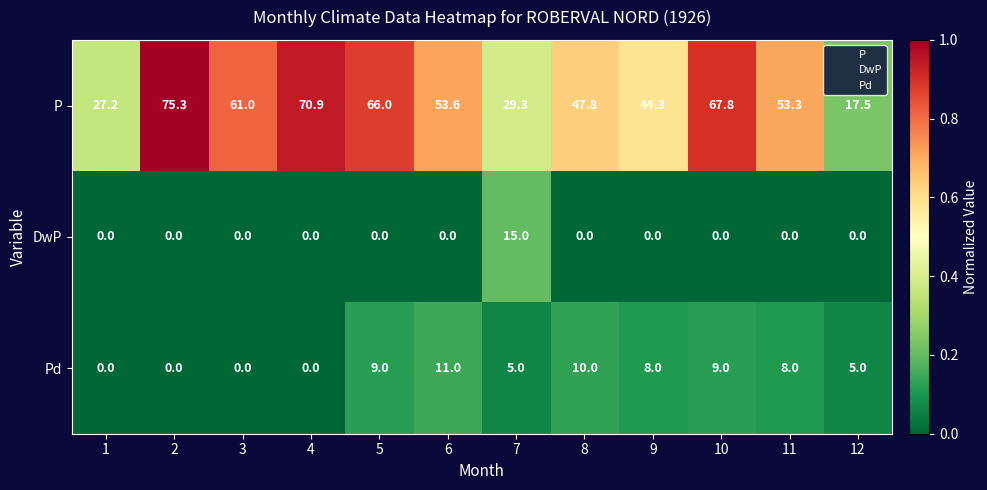

The value of DwP at 12 is 0.0. True or false?

True